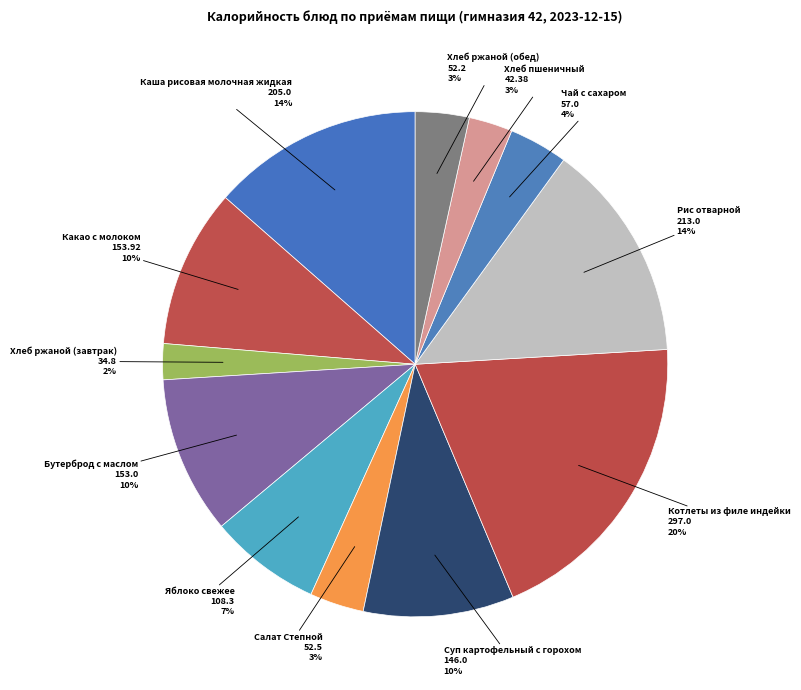

Which category has the biggest portion of the pie?

Котлеты из филе индейки